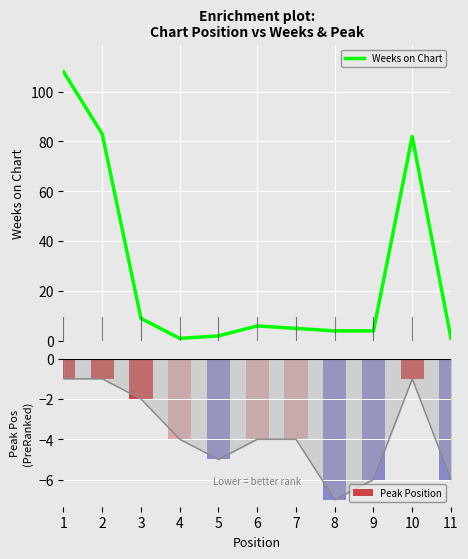

What is the spread (max minus min) of values at 4?

5